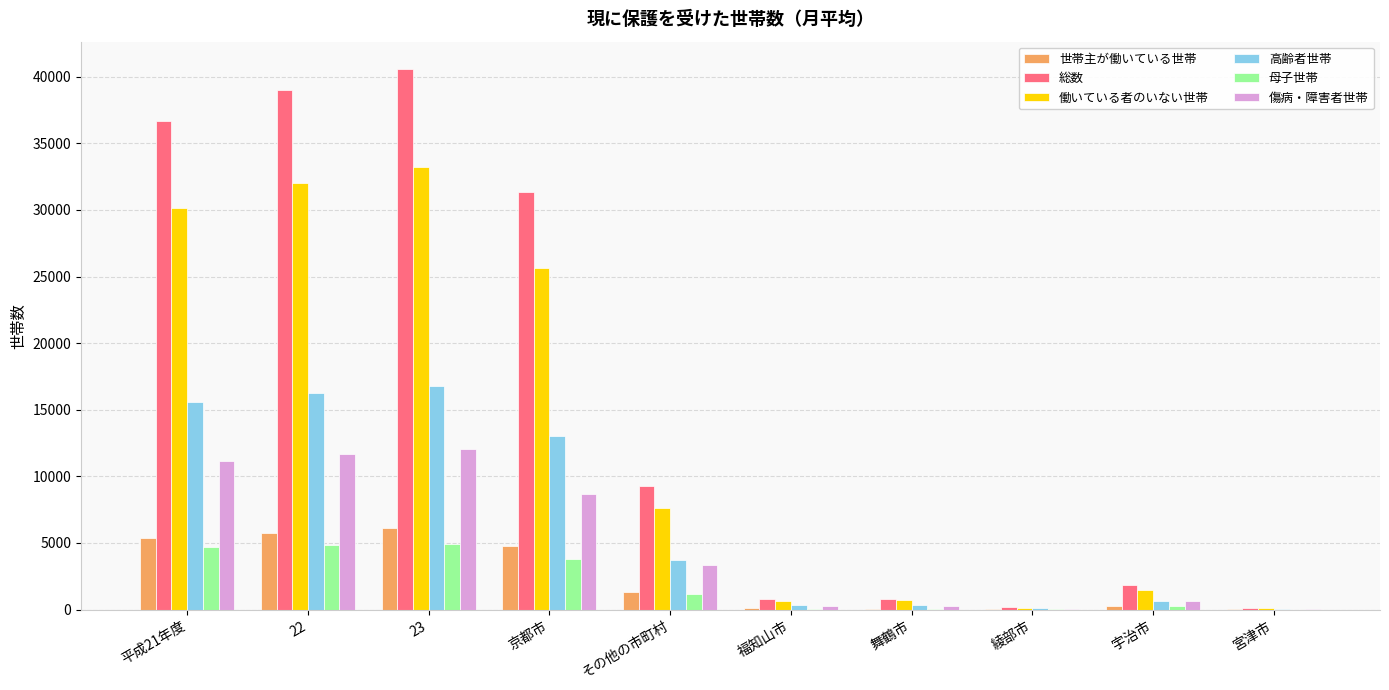

Between 平成21年度 and 23, which series saw the biggest shift?

総数